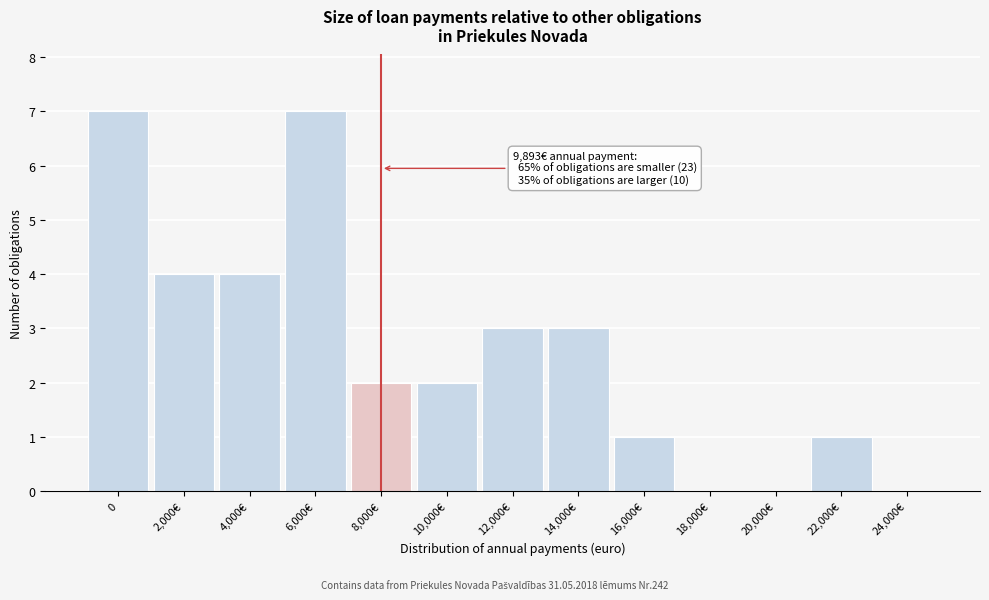

Reading right to left, transcribe all the data shown in this chart.

24,000€=0	22,000€=1	20,000€=0	18,000€=0	16,000€=1	14,000€=3	12,000€=3	10,000€=2	8,000€=2	6,000€=7	4,000€=4	2,000€=4	0=7